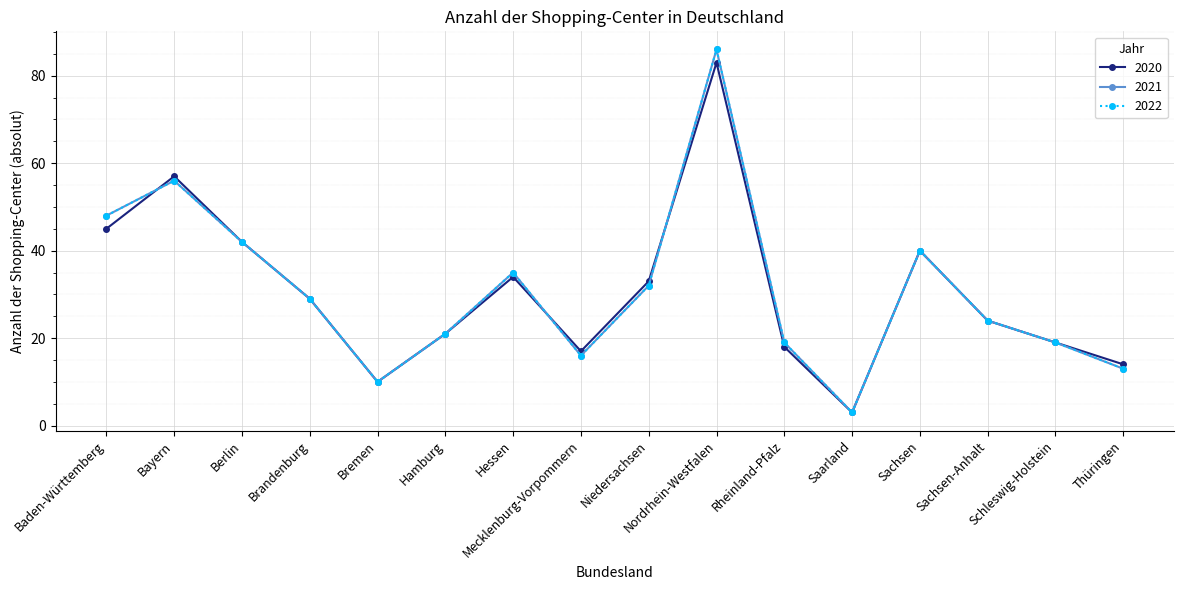

Does the chart display data point markers on the line(s)?

Yes